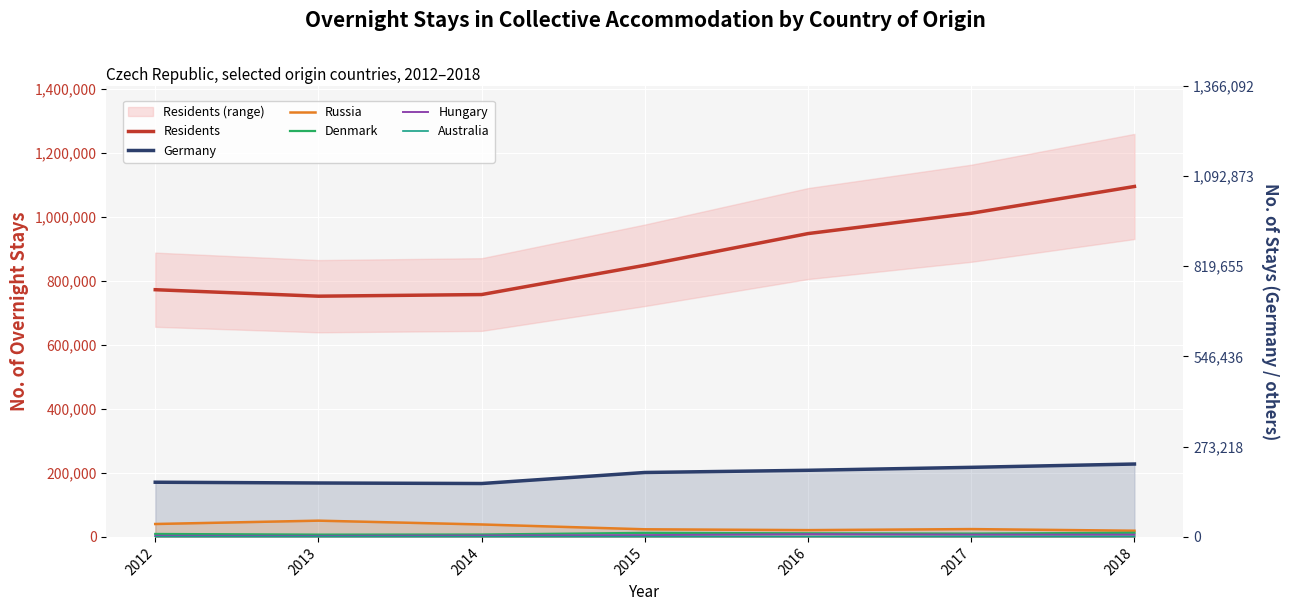

What are all the series names shown in the legend?

Residents, Germany, Russia, Denmark, Hungary, Australia